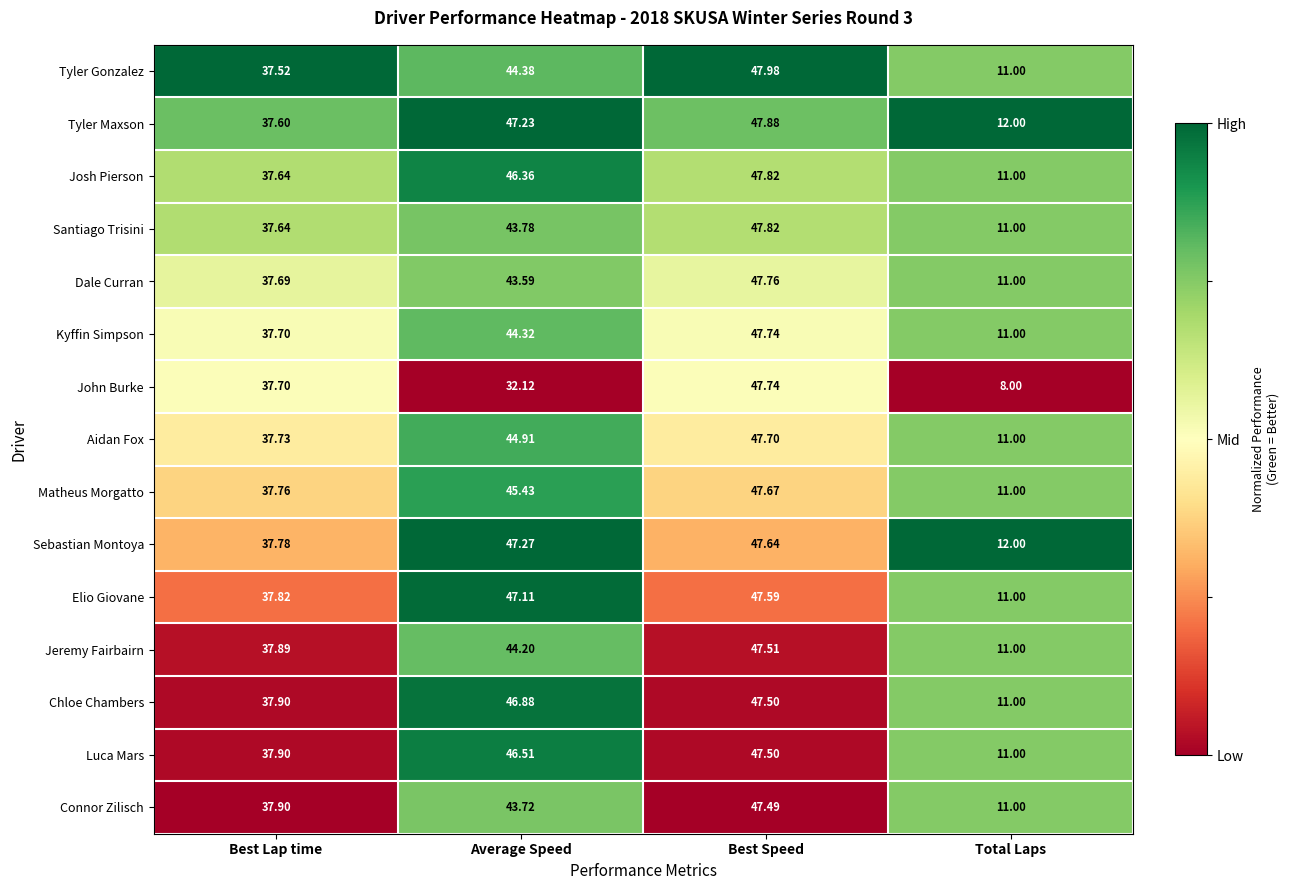

How many categories are shown in the chart?

4